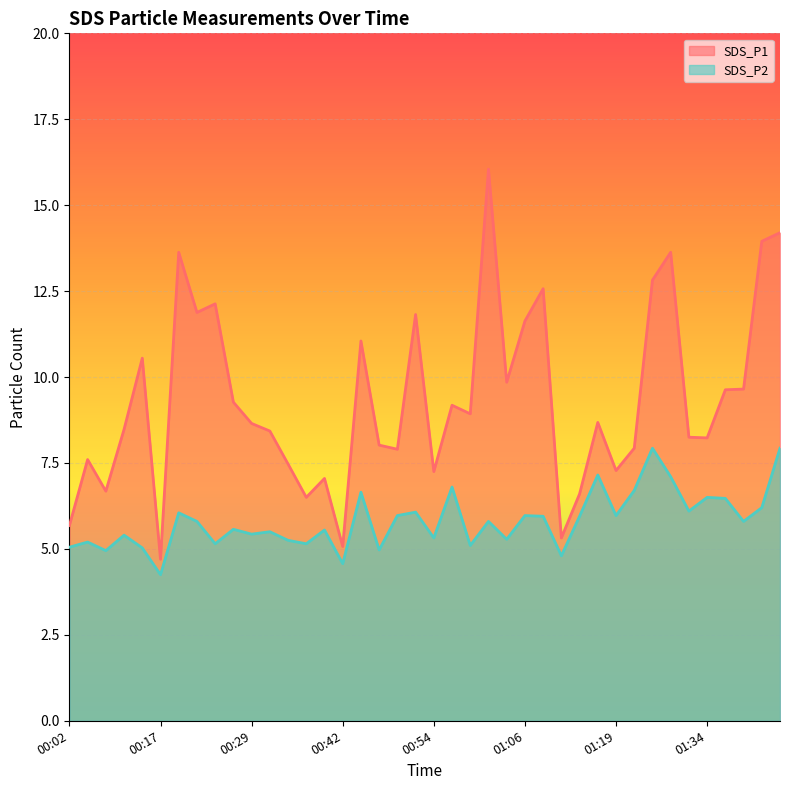

True or false: SDS_P1 has more than 0 interior local peaks.

True